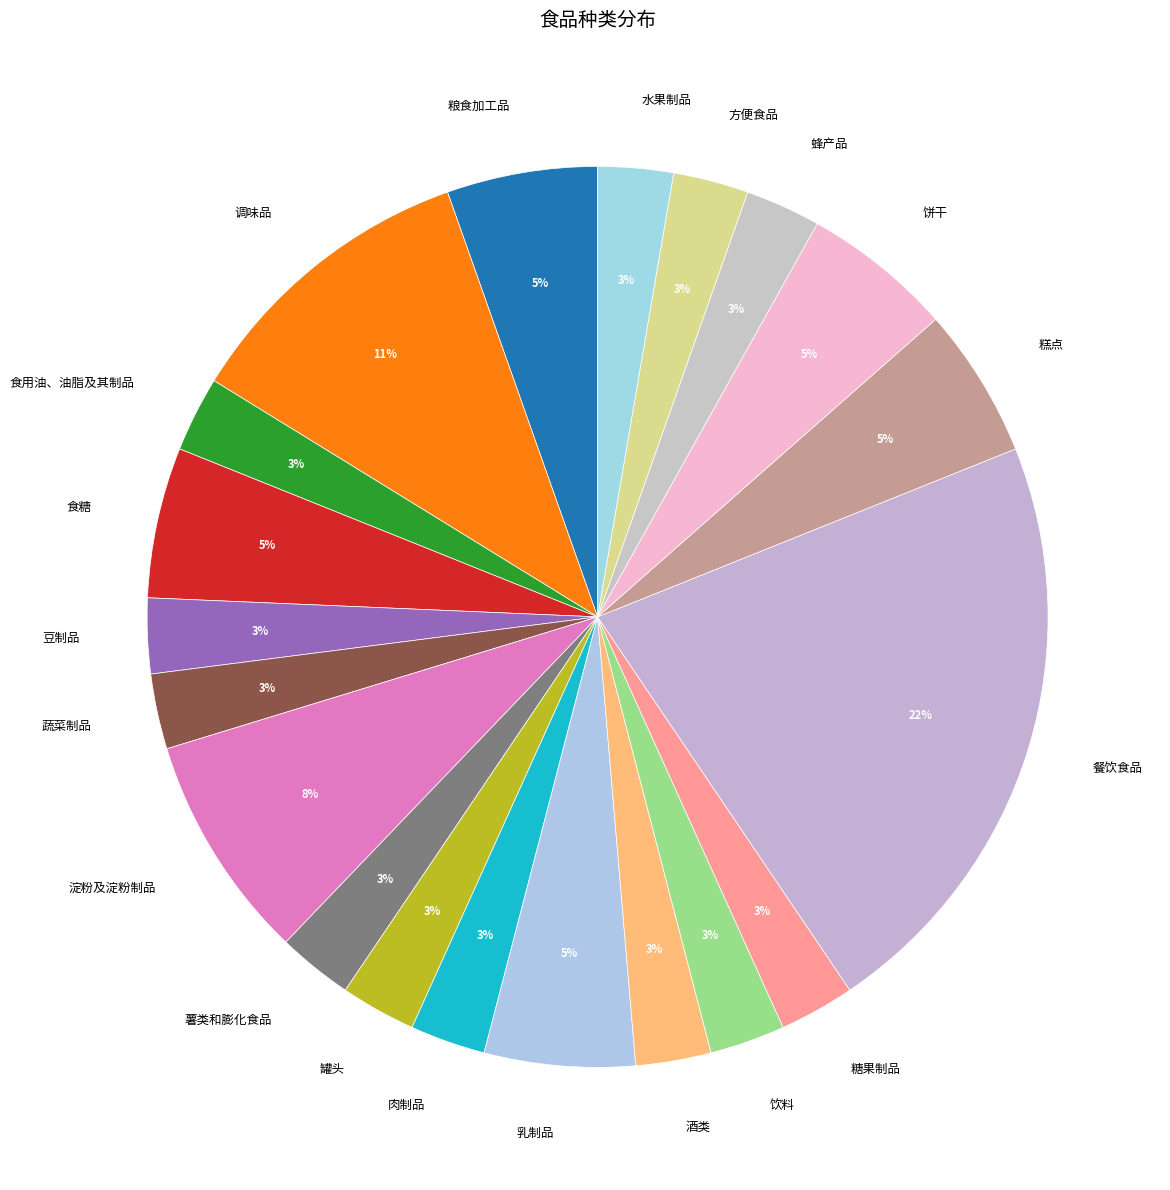

What is the largest slice in the pie chart?

餐饮食品